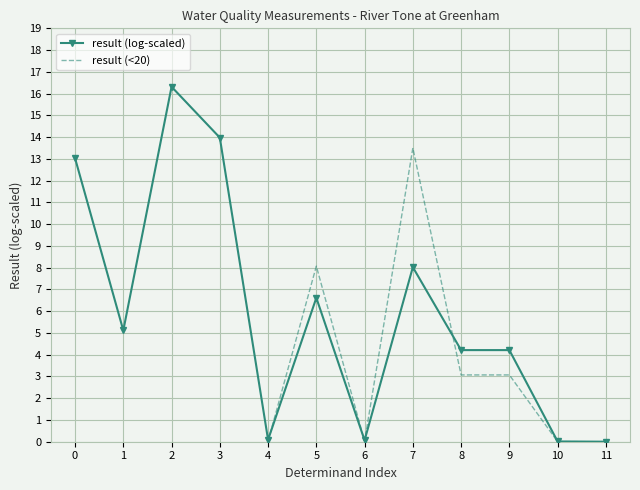

How many result (<20) values are between 4 and 5?

1